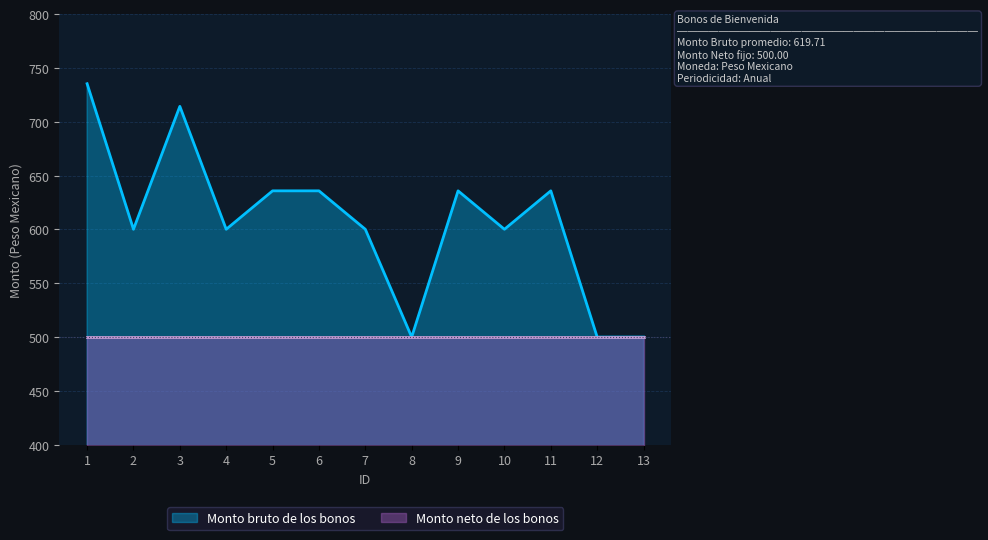

Reading right to left, what are all the values shown in this chart?

500.0	500.0	635.8	600.1	635.8	500.0	600.1	635.8	635.8	600.1	714.3	600.1	735.3